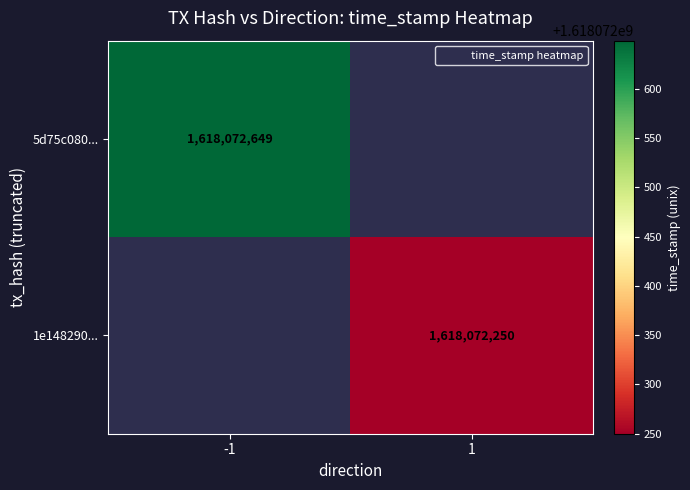

List the series in order of their peak value, lowest first.

1e1482901b4450a90c00f28f6df415a3d5fafb2, 5d75c080d5aedc68033c72469dbd015654215d8